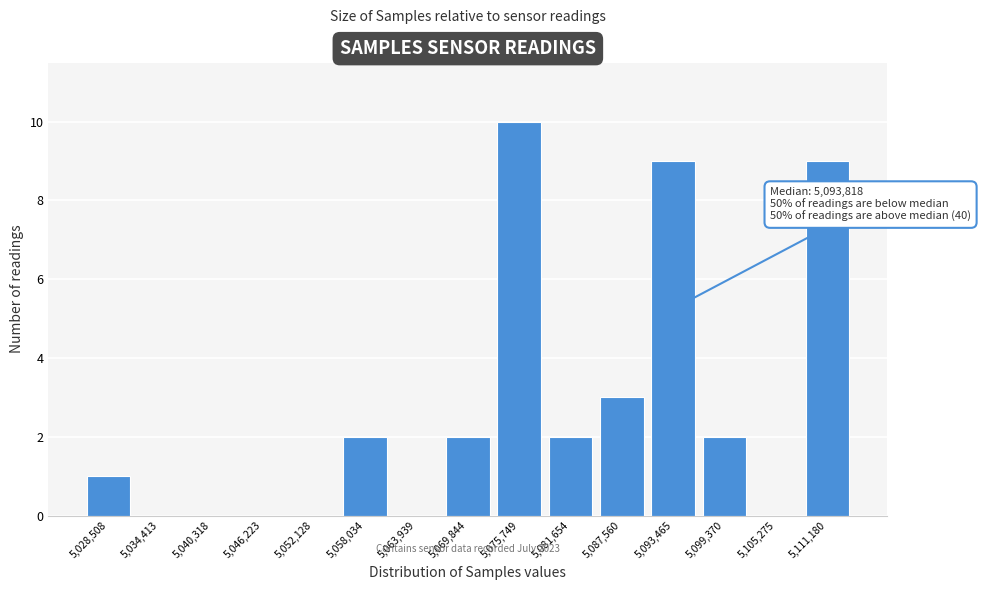

Reading left to right, transcribe all the data shown in this chart.

5,028,508=1	5,034,413=0	5,040,318=0	5,046,223=0	5,052,128=0	5,058,034=2	5,063,939=0	5,069,844=2	5,075,749=10	5,081,654=2	5,087,560=3	5,093,465=9	5,099,370=2	5,105,275=0	5,111,180=9